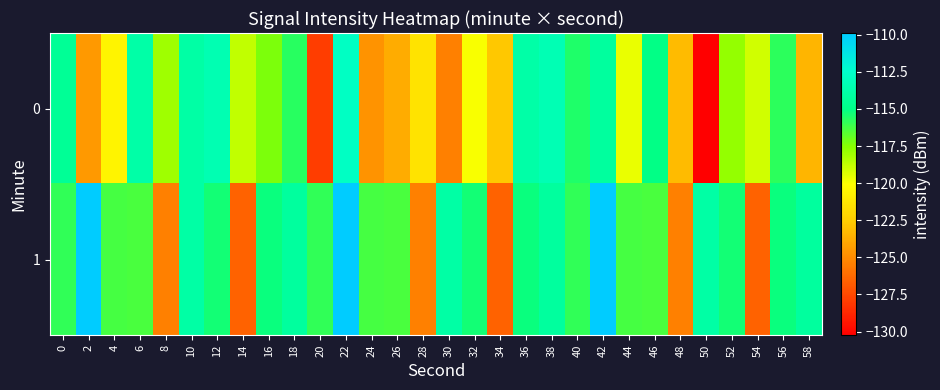

At which category is the sum across all series the highest?

22